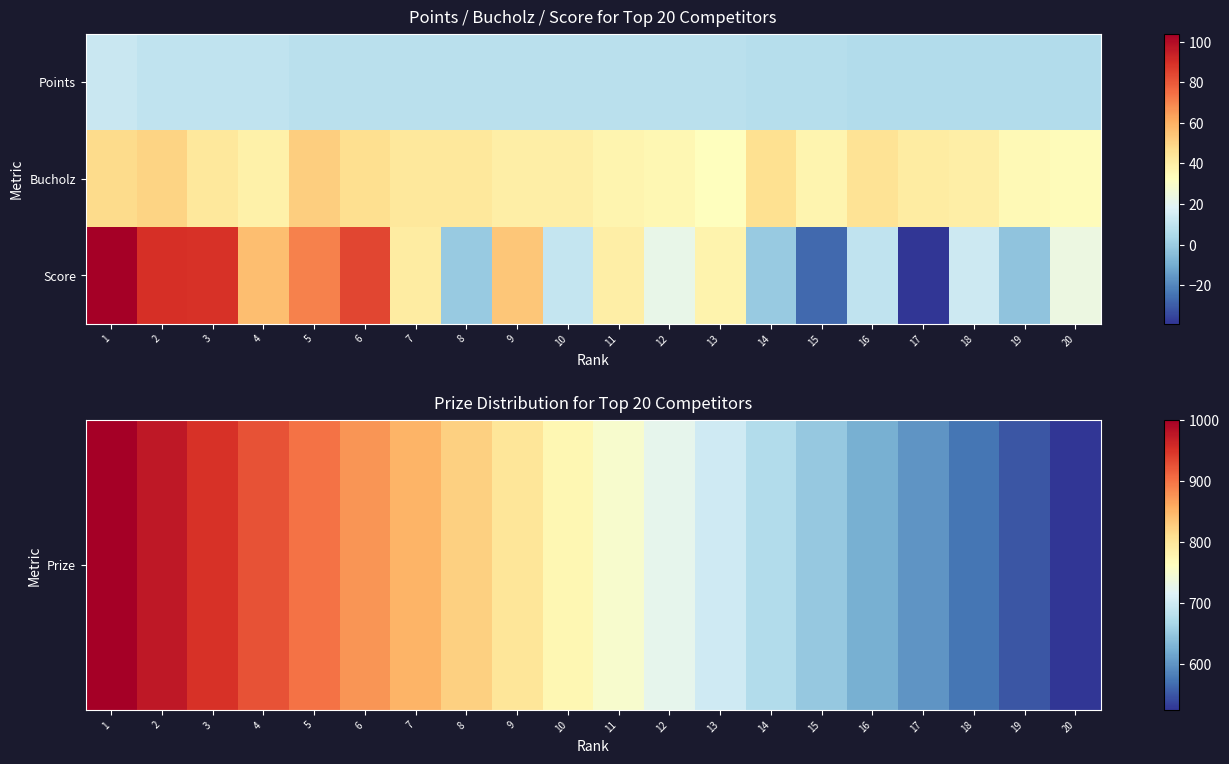

At which label does Prize reach its minimum?

20